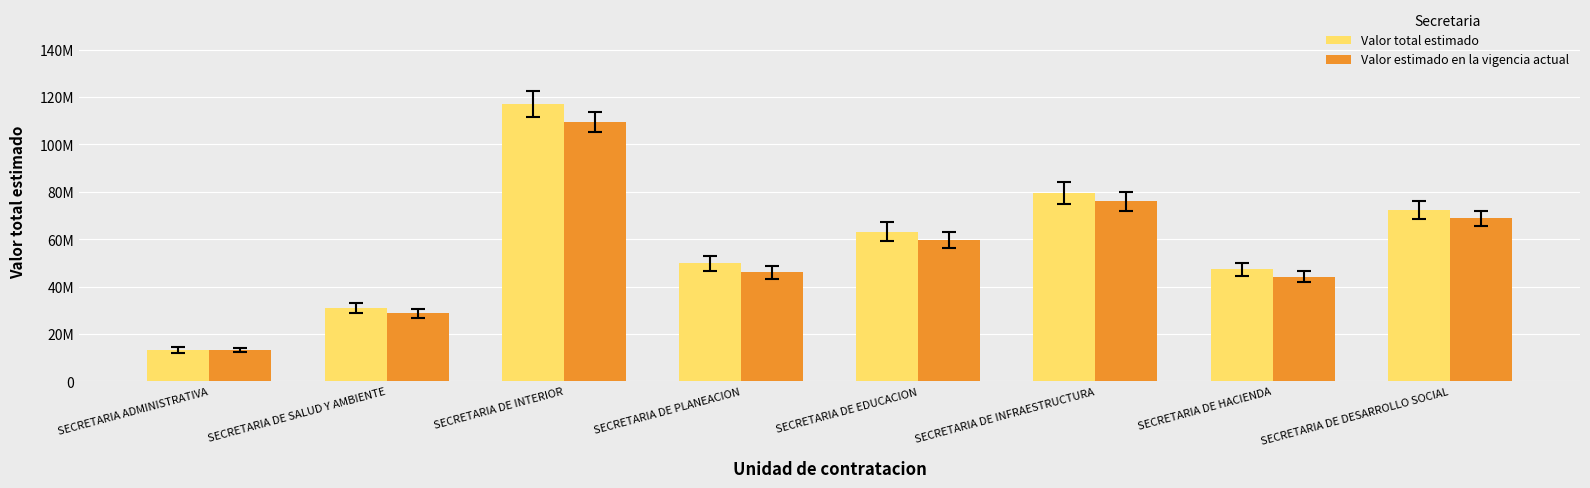

What is the label of the 7th bar from the left?

SECRETARIA DE HACIENDA